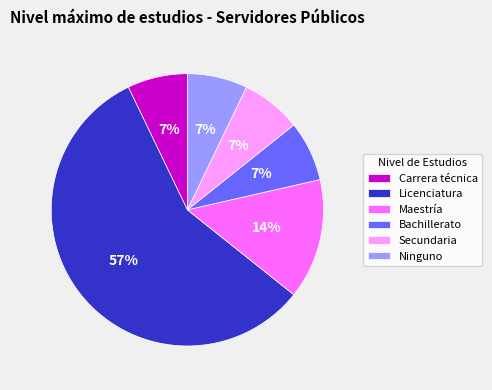

To the nearest percent, what is the average slice percentage?

17%